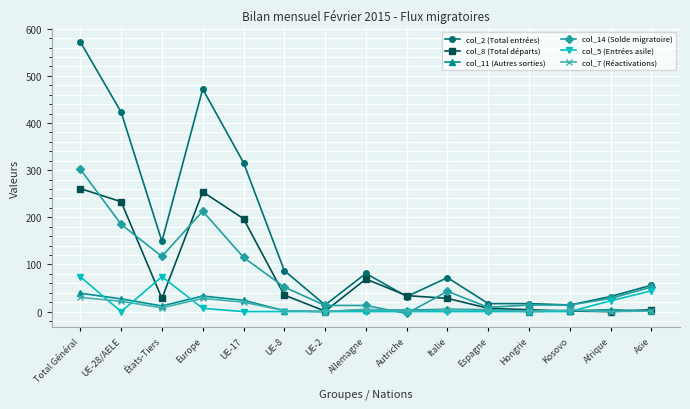

What is the lowest value of the col_14 (Solde migratoire) series?

-4